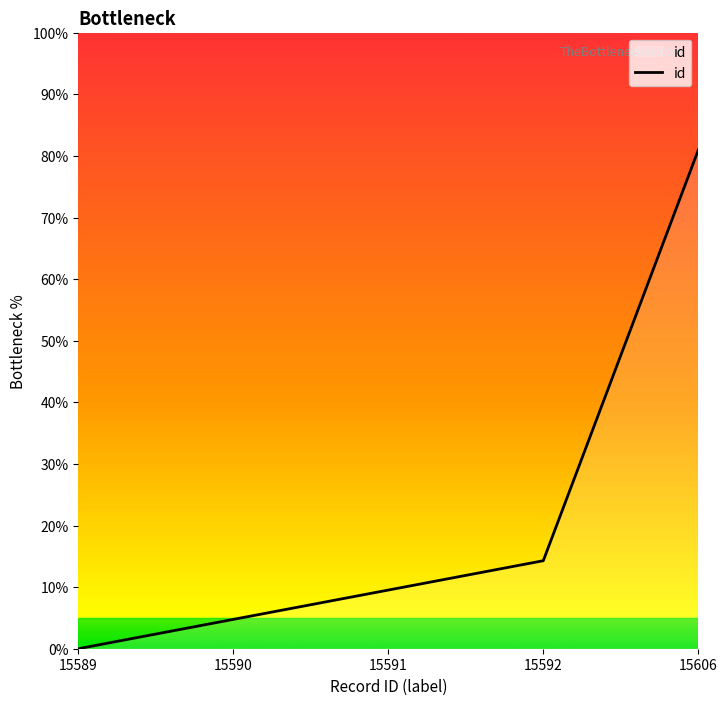

What is the difference between the maximum and second lowest values?

76.2